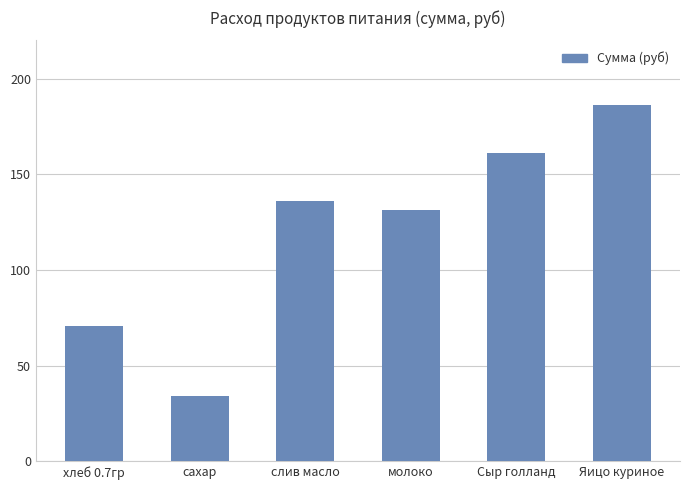

Reading left to right, extract all data points from this chart.

хлеб 0.7гр=70.9	сахар=34.1	слив масло=136.1	молоко=131.1	Сыр голланд=161.2	Яицо куриное=186.0